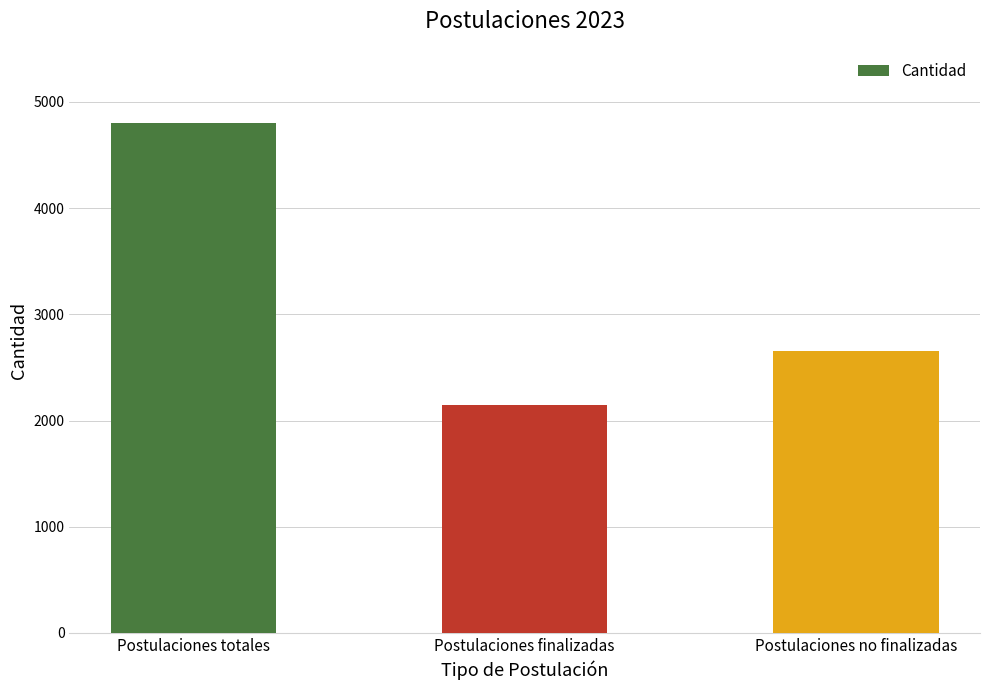

Reading left to right, extract all data points from this chart.

4801	2144	2657